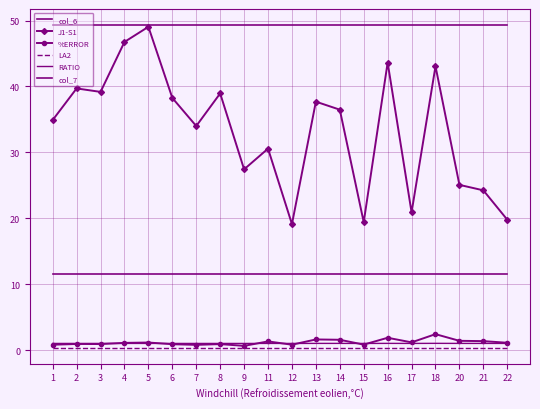

What is the sum of all RATIO values?

20.2